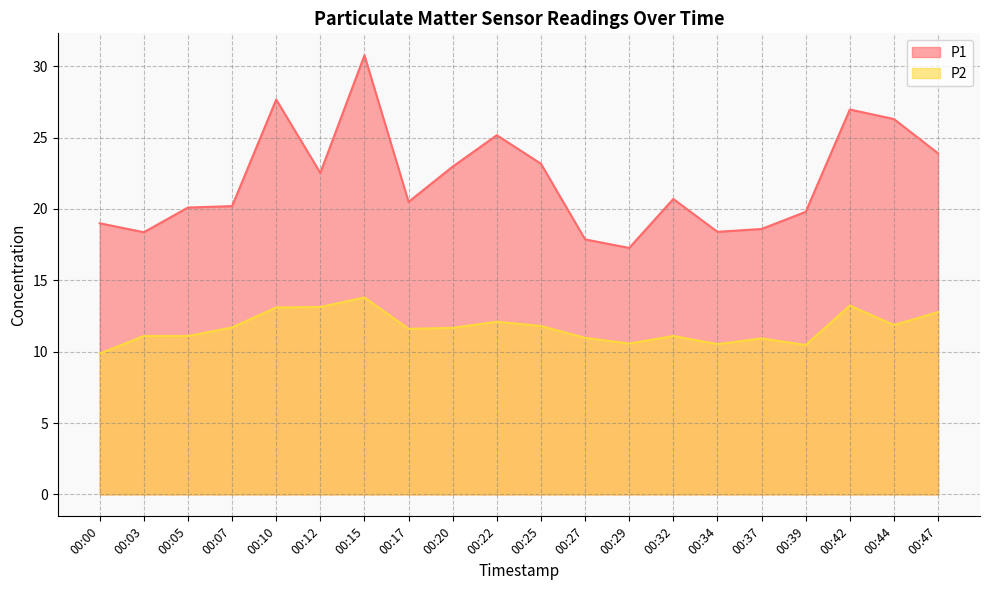

At how many categories does at least one series exceed 25?

5